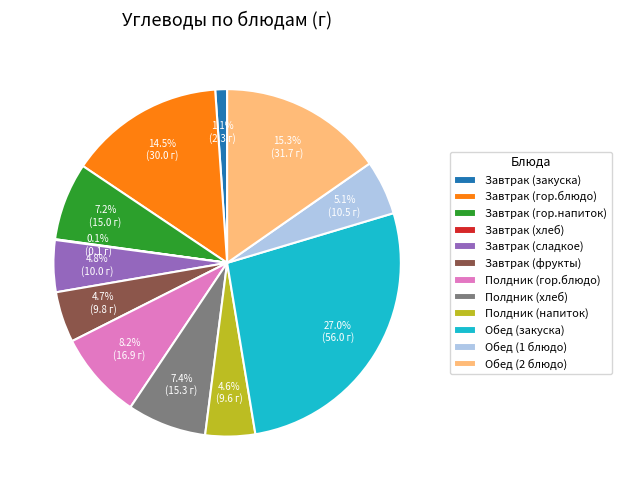

Is it true that Завтрак (гор.блюдо) is 25% of the pie?

False